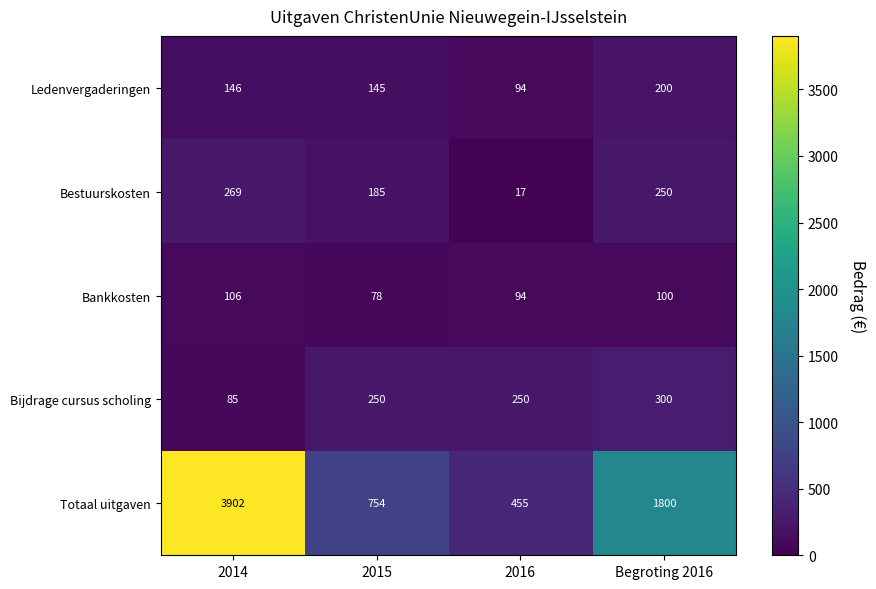

True or false: Bestuurskosten has a value of 185 at 2015.

True